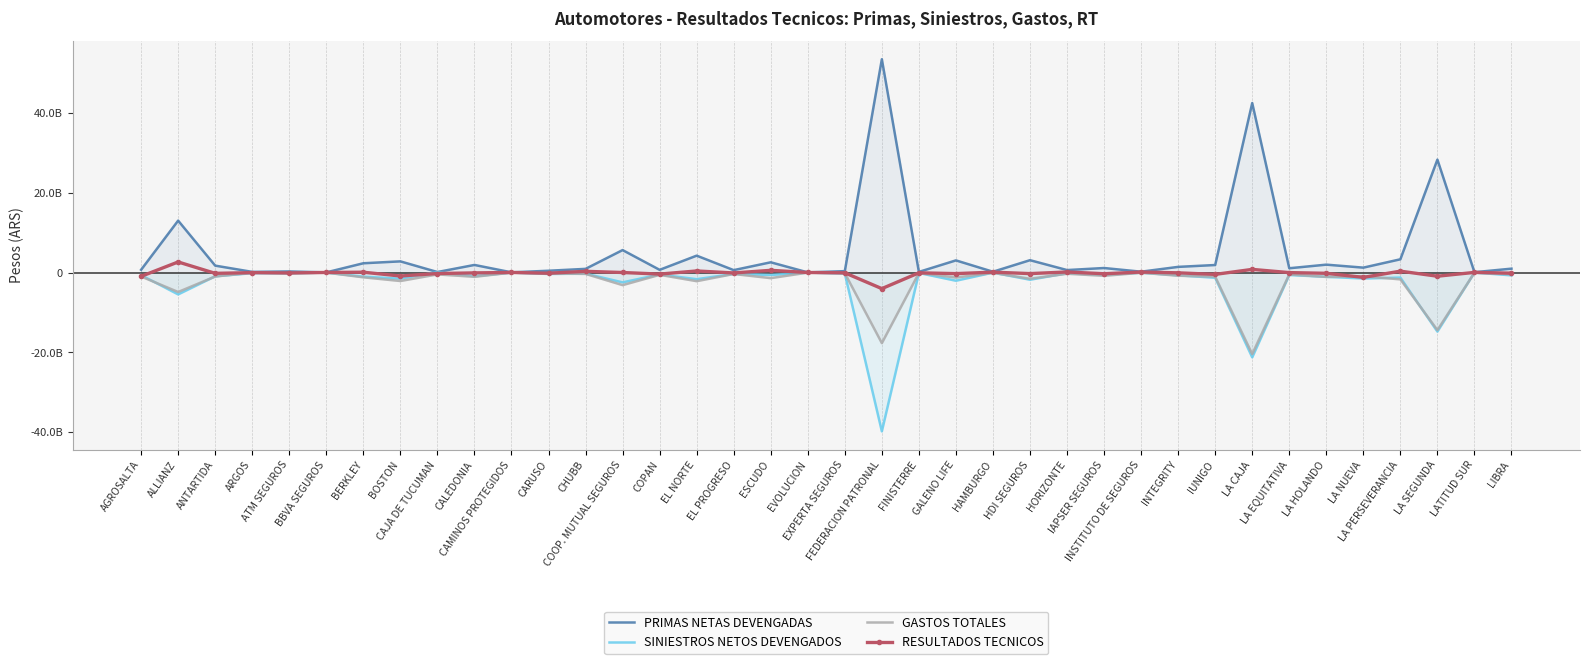

Reading right to left, extract all data points from this chart.

PRIMAS NETAS DEVENGADAS: LIBRA=971958549	LATITUD SUR=85200704	LA SEGUNDA=28247685637	LA PERSEVERANCIA=3314701456	LA NUEVA=1225991567	LA HOLANDO=1973568365	LA EQUITATIVA=1072289840	LA CAJA=42400544688	IUNIGO=1882482217	INTEGRITY=1415391344	INSTITUTO DE SEGUROS=210897945	IAPSER SEGUROS=1130465219	HORIZONTE=618768876	HDI SEGUROS=3089452100	HAMBURGO=199921880	GALENO LIFE=3038764703	FINISTERRE=158158575	FEDERACION PATRONAL=53360134748	EXPERTA SEGUROS=351697454	EVOLUCION=37090167	ESCUDO=2563140134	EL PROGRESO=601927389	EL NORTE=4225258512	COPAN=675978802	COOP. MUTUAL SEGUROS=5618150584	CHUBB=918457319	CARUSO=448776871	CAMINOS PROTEGIDOS=48754409	CALEDONIA=1901410681	CAJA DE TUCUMAN=127530688	BOSTON=2794939695	BERKLEY=2320445299	BBVA SEGUROS=40877161	ATM SEGUROS=273100178	ARGOS=164657143	ANTARTIDA=1727539011	ALLIANZ=12985771842	AGROSALTA=686791564
SINIESTROS NETOS DEVENGADOS: LIBRA=-701082753	LATITUD SUR=-11493970	LA SEGUNDA=-14766736813	LA PERSEVERANCIA=-1264861795	LA NUEVA=-1491104039	LA HOLANDO=-1071188032	LA EQUITATIVA=-616569359	LA CAJA=-21213112768	IUNIGO=-1307990593	INTEGRITY=-691335018	INSTITUTO DE SEGUROS=-35634831	IAPSER SEGUROS=-603782822	HORIZONTE=-177711958	HDI SEGUROS=-1797231001	HAMBURGO=-15315275	GALENO LIFE=-2050045209	FINISTERRE=-112561448	FEDERACION PATRONAL=-39726213027	EXPERTA SEGUROS=-259310344	EVOLUCION=-11953881	ESCUDO=-608431888	EL PROGRESO=-341582913	EL NORTE=-1668858488	COPAN=-490203060	COOP. MUTUAL SEGUROS=-2460029405	CHUBB=-277331622	CARUSO=-357348609	CAMINOS PROTEGIDOS=-8321417	CALEDONIA=-922192057	CAJA DE TUCUMAN=95679181	BOSTON=-1543207545	BERKLEY=-1039939839	BBVA SEGUROS=-7863595	ATM SEGUROS=-185013755	ARGOS=-158737089	ANTARTIDA=-934851608	ALLIANZ=-5471322949	AGROSALTA=-648360722
GASTOS TOTALES: LIBRA=-426077995	LATITUD SUR=-37123236	LA SEGUNDA=-14401386430	LA PERSEVERANCIA=-1704817548	LA NUEVA=-942307661	LA HOLANDO=-1093431576	LA EQUITATIVA=-470646566	LA CAJA=-20398997703	IUNIGO=-1035197260	INTEGRITY=-796499453	INSTITUTO DE SEGUROS=-48139517	IAPSER SEGUROS=-824976334	HORIZONTE=-299872611	HDI SEGUROS=-1556781161	HAMBURGO=-86662940	GALENO LIFE=-1257595139	FINISTERRE=-115963749	FEDERACION PATRONAL=-17657637509	EXPERTA SEGUROS=-164506168	EVOLUCION=-15236990	ESCUDO=-1402000388	EL PROGRESO=-362905155	EL NORTE=-2159629616	COPAN=-571636962	COOP. MUTUAL SEGUROS=-3148512115	CHUBB=-337717416	CARUSO=-261883620	CAMINOS PROTEGIDOS=-20209194	CALEDONIA=-1068511898	CAJA DE TUCUMAN=-466773970	BOSTON=-2119505258	BERKLEY=-1197355335	BBVA SEGUROS=-14582111	ATM SEGUROS=-190671165	ARGOS=-33936567	ANTARTIDA=-993898648	ALLIANZ=-4868570673	AGROSALTA=-989360693
RESULTADOS TECNICOS: LIBRA=-155202199	LATITUD SUR=36583498	LA SEGUNDA=-920437606	LA PERSEVERANCIA=345022113	LA NUEVA=-1207420133	LA HOLANDO=-191051243	LA EQUITATIVA=-14926085	LA CAJA=788434217	IUNIGO=-460705636	INTEGRITY=-72443127	INSTITUTO DE SEGUROS=127123597	IAPSER SEGUROS=-298293937	HORIZONTE=141184307	HDI SEGUROS=-264560062	HAMBURGO=97943665	GALENO LIFE=-268875645	FINISTERRE=-70366622	FEDERACION PATRONAL=-4023715788	EXPERTA SEGUROS=-72119058	EVOLUCION=9899296	ESCUDO=552707858	EL PROGRESO=-102560679	EL NORTE=396770408	COPAN=-385861220	COOP. MUTUAL SEGUROS=9609064	CHUBB=303408281	CARUSO=-170455358	CAMINOS PROTEGIDOS=20223798	CALEDONIA=-89293274	CAJA DE TUCUMAN=-243564101	BOSTON=-867773108	BERKLEY=83150125	BBVA SEGUROS=18431455	ATM SEGUROS=-102584742	ARGOS=-28016513	ANTARTIDA=-201211245	ALLIANZ=2645878220	AGROSALTA=-950929851